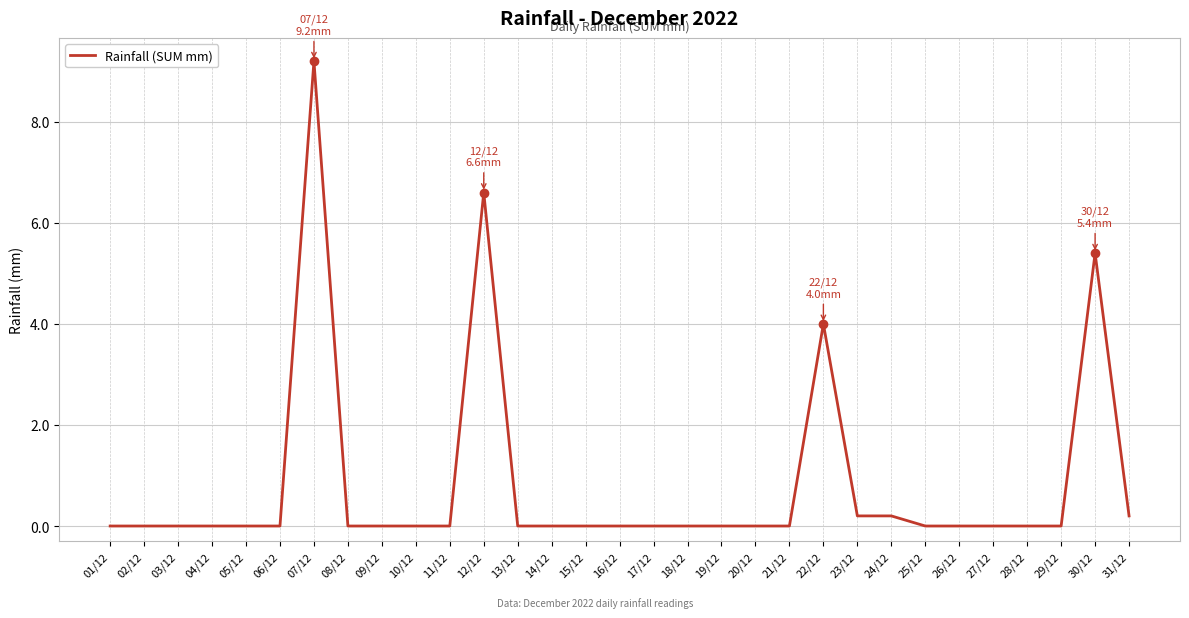

What is the ratio of the value at 12/12 to the value at 07/12?

0.7